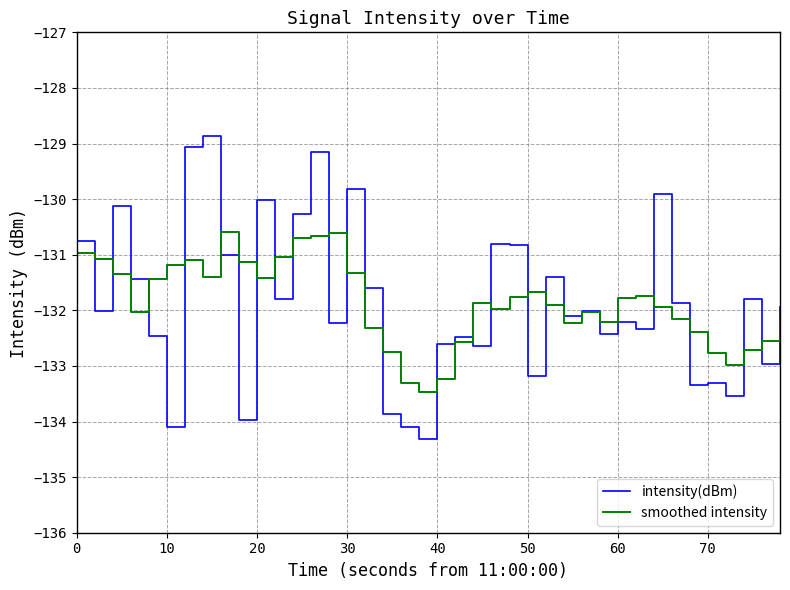

Rank the series by their maximum value, from highest to lowest.

intensity(dBm), smoothed intensity